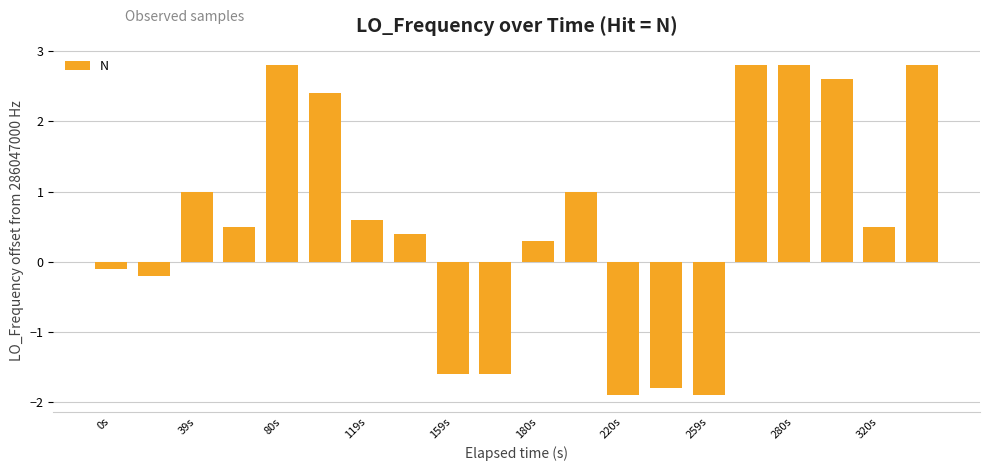

What is the sum of all values?

11.4